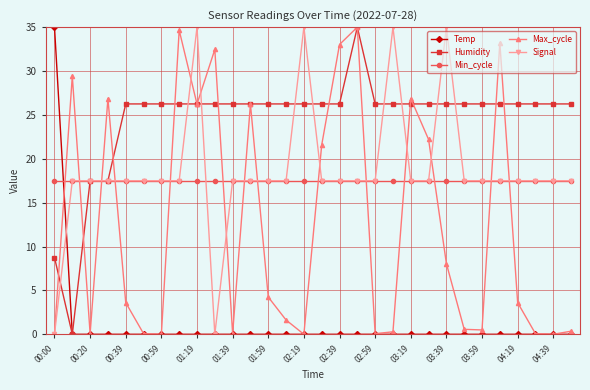

True or false: Min_cycle and Temp cross at least once.

True